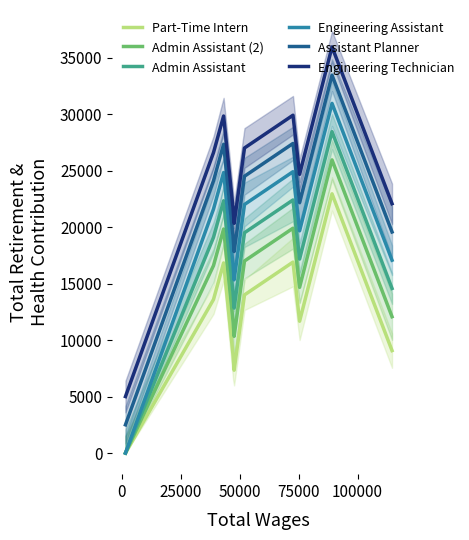

True or false: Assistant Planner and Part-Time Intern cross at least once.

False